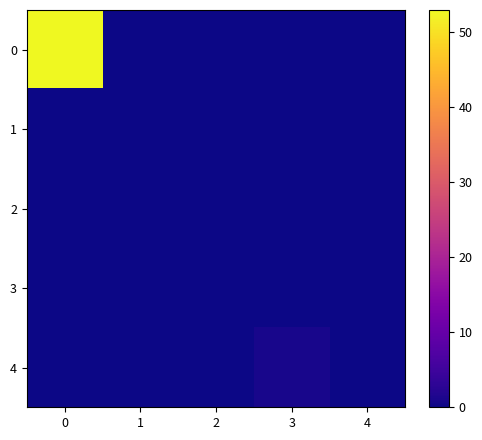

What is the difference between the highest and lowest values at 0?

53